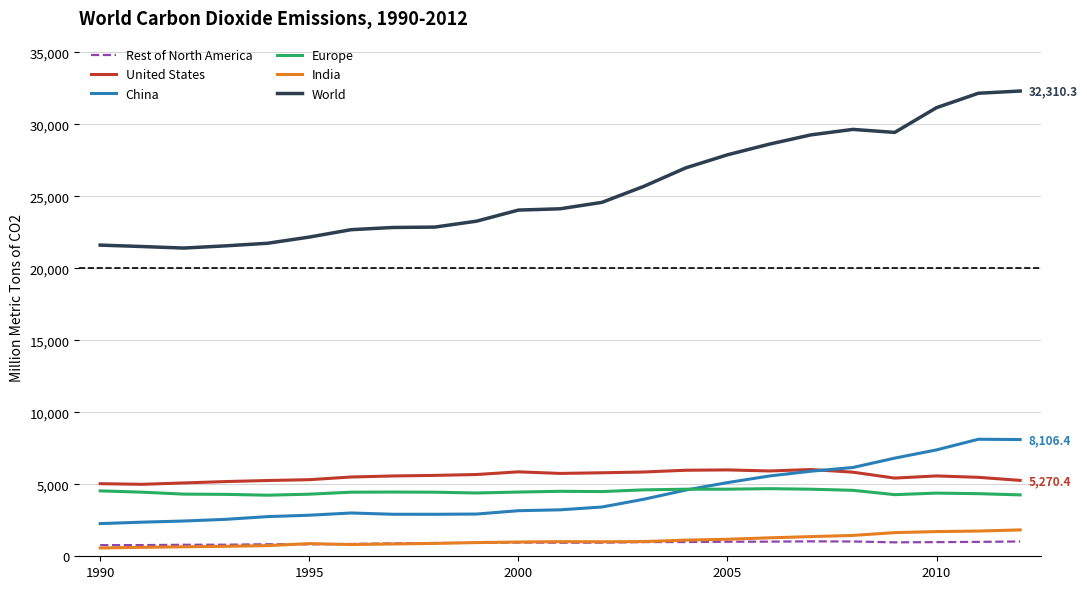

True or false: United States and Rest of North America intersect in this chart.

False